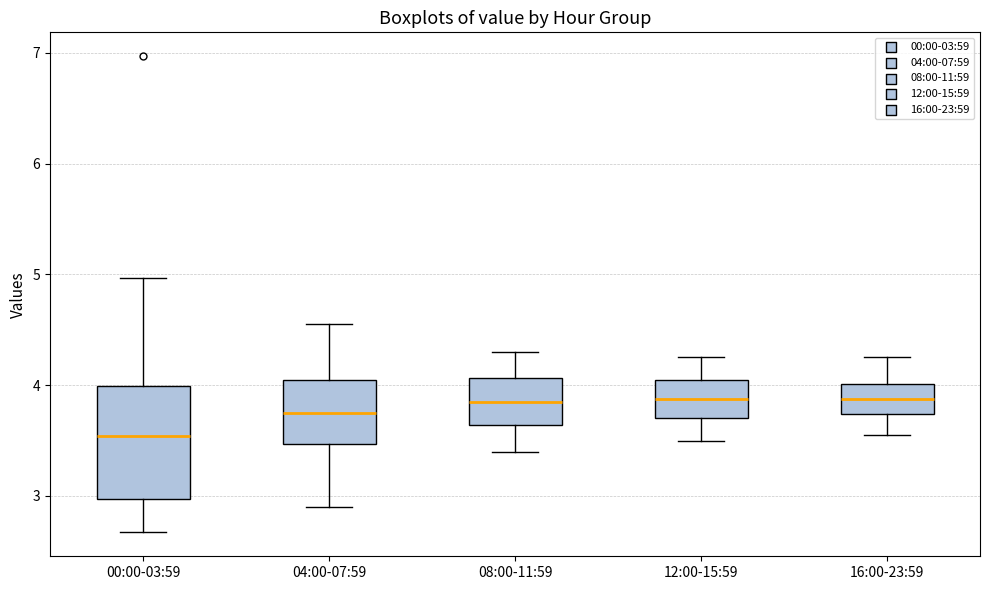

Where is the upper edge of the box for 08:00-11:59 on the y-axis? The values are not printed on the chart, so give them approximately, as read against the axis.

4.1